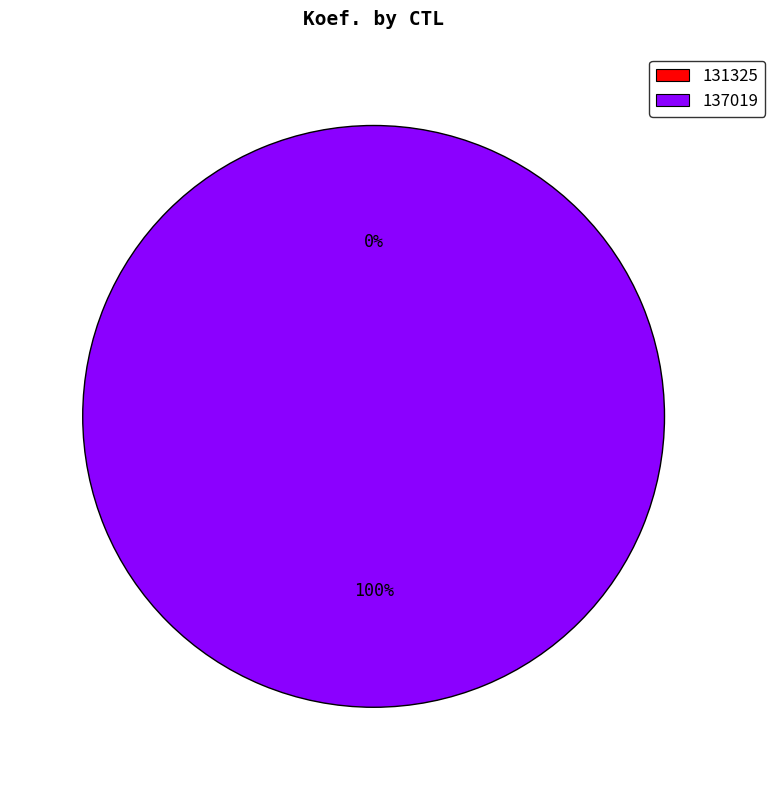

To the nearest percent, what portion does 137019 represent?

100%